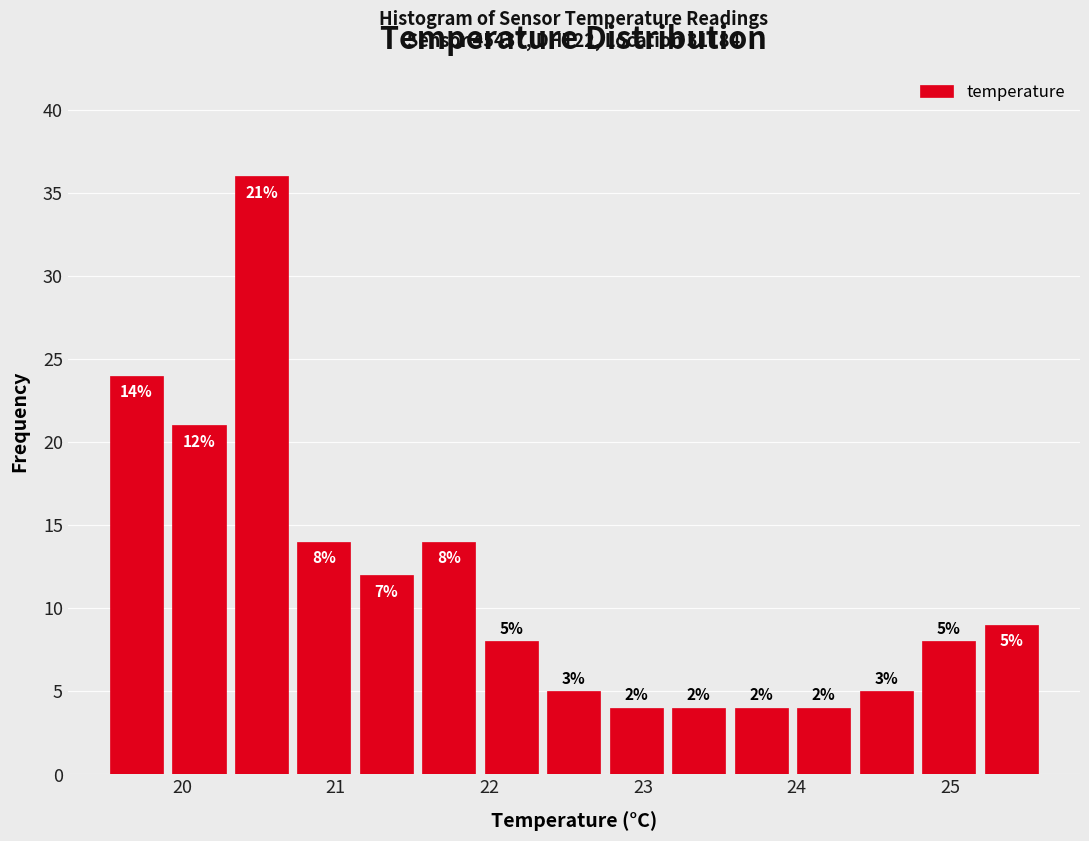

Which range on the x-axis has the tallest bar?

20.3 to 20.7